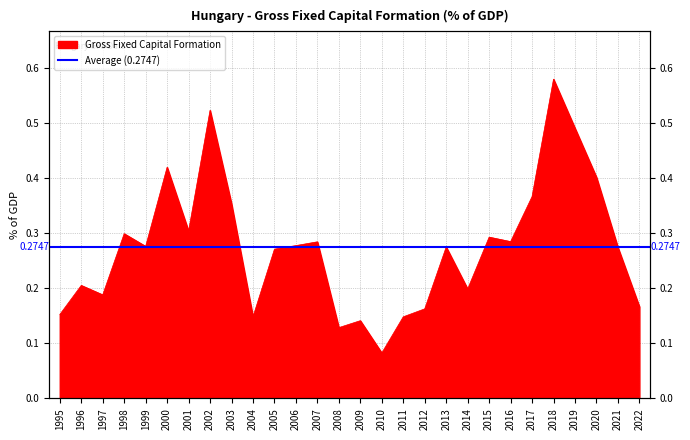

What is the difference between the second highest and second lowest values?

0.4